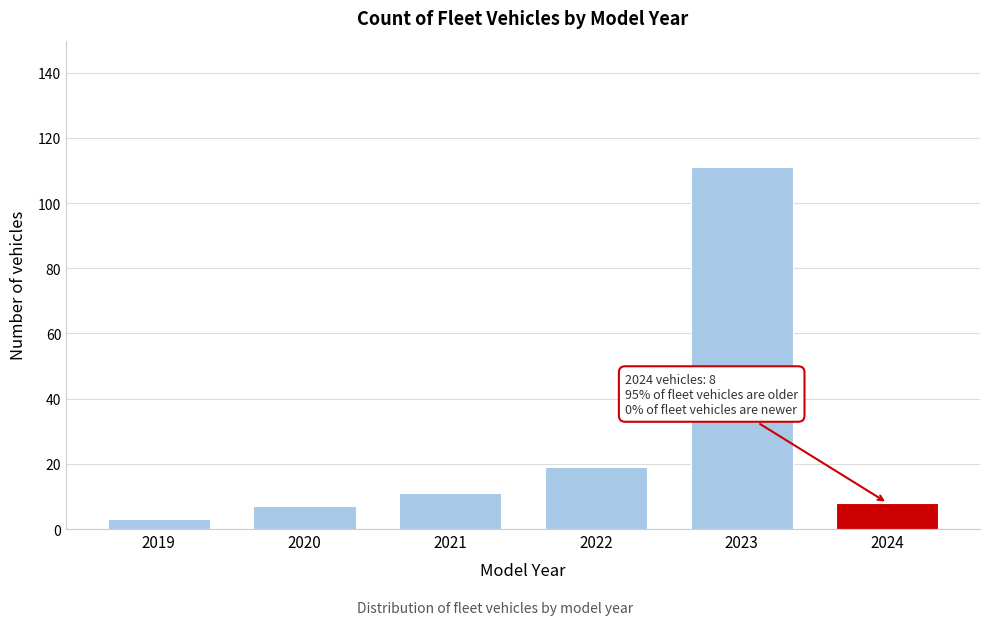

Reading right to left, extract all data points from this chart.

2024=8	2023=111	2022=19	2021=11	2020=7	2019=3